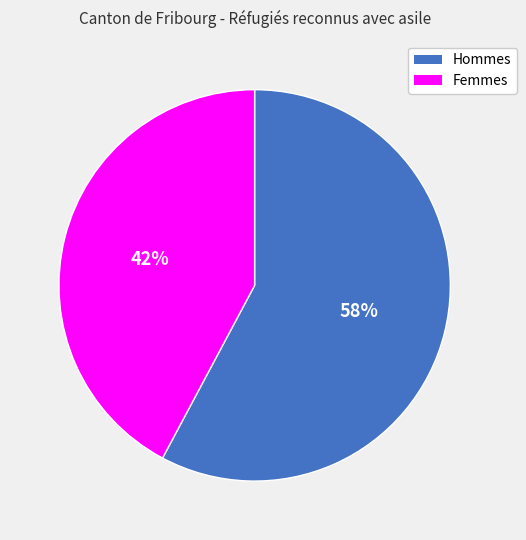

Is it true that Hommes is 64% of the pie?

False